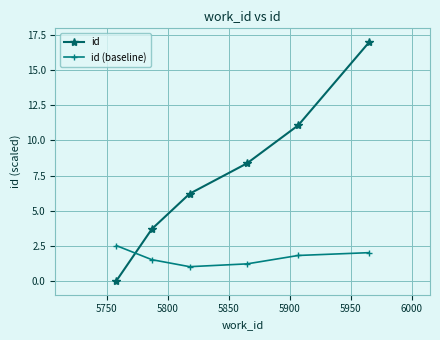

Which series has the largest range (max minus min)?

id